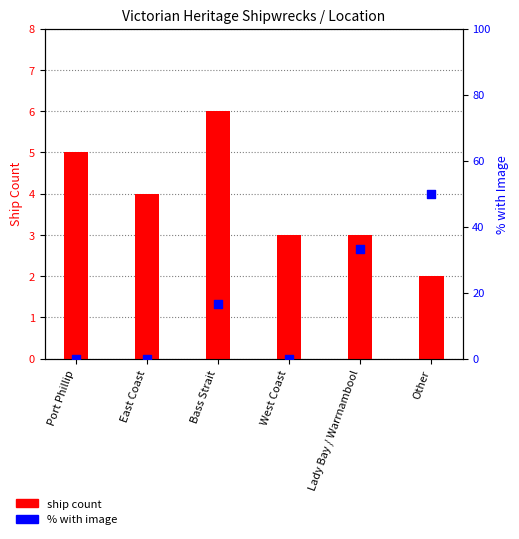

What is the total value across all series at Lady Bay / Warrnambool?

36.3